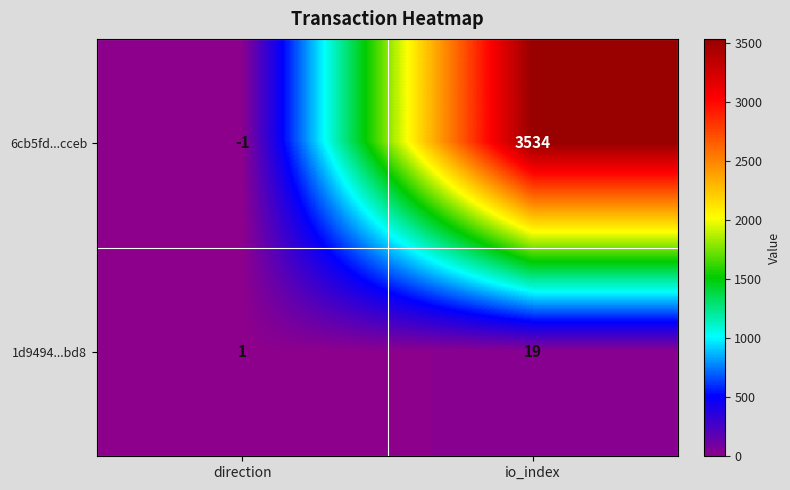

At which category is the sum across all series the highest?

io_index